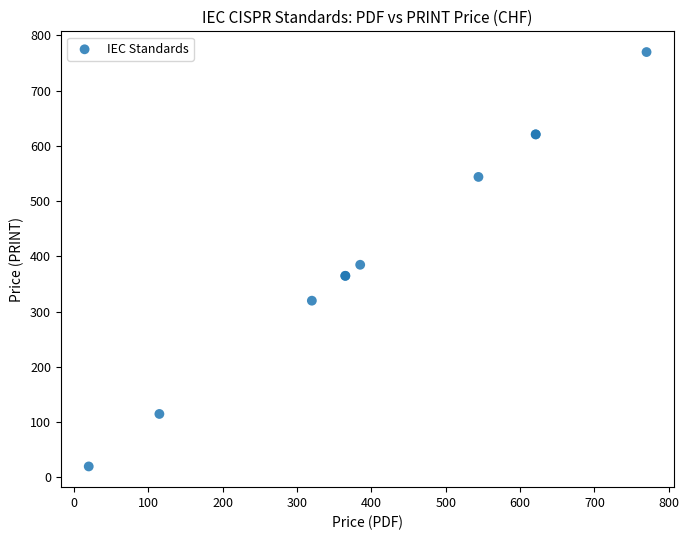

What Y value in the scatter plot is closest to 395?

385